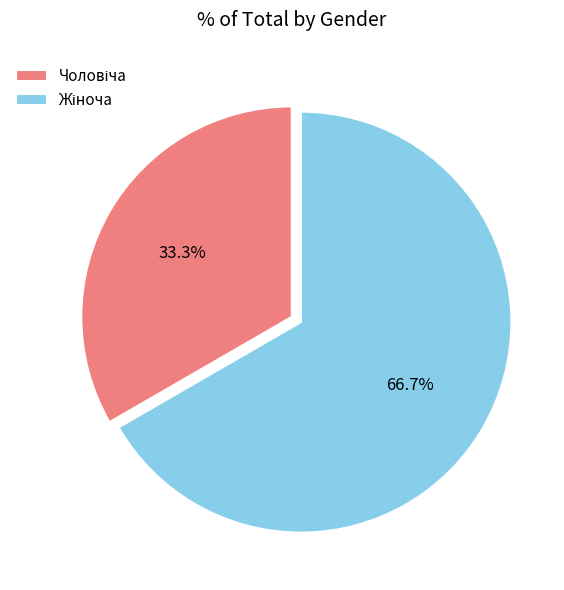

Is there any slice that represents more than half of the pie?

Yes